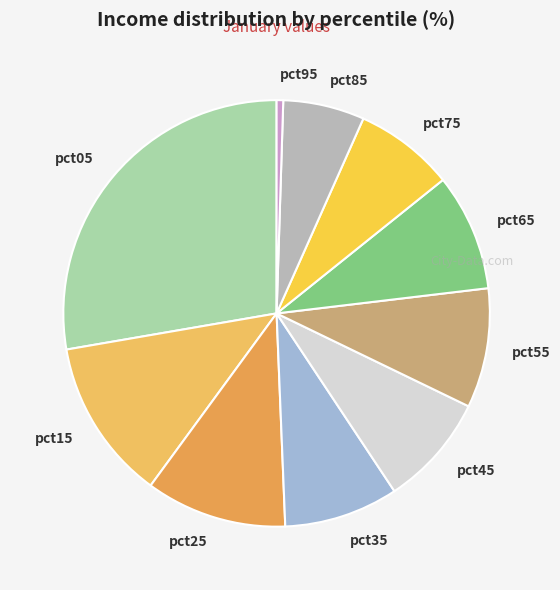

Is the sum of pct15 and pct05 greater than half?

No